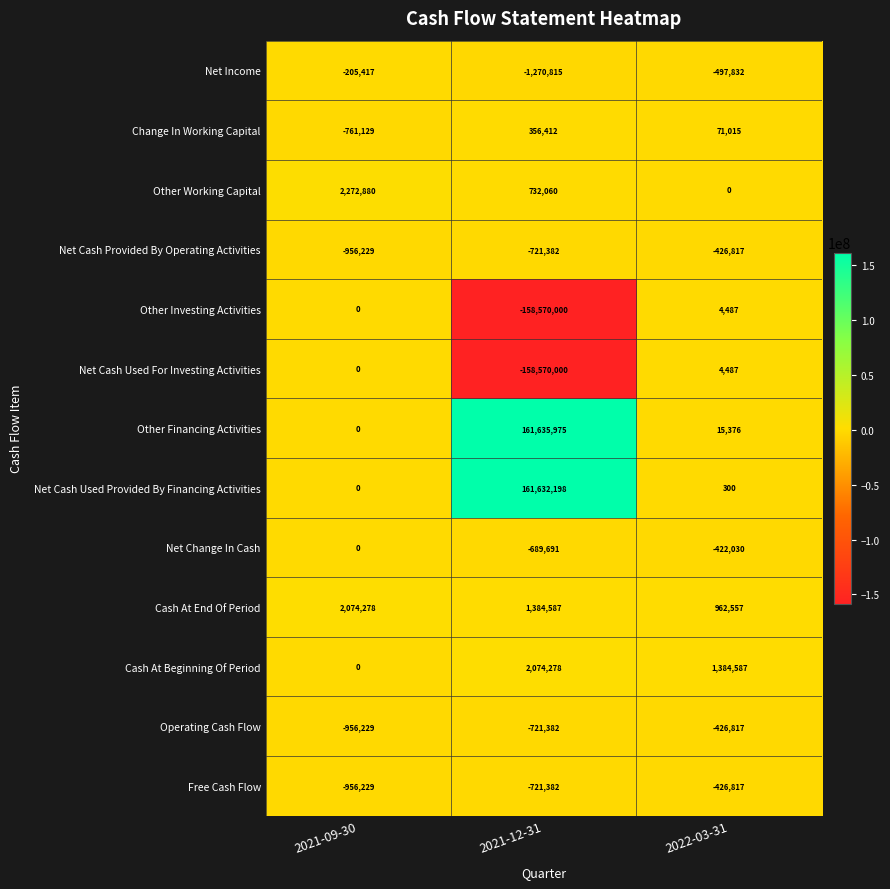

What is the difference between the maximum and second lowest values in the Net Income series?

292415